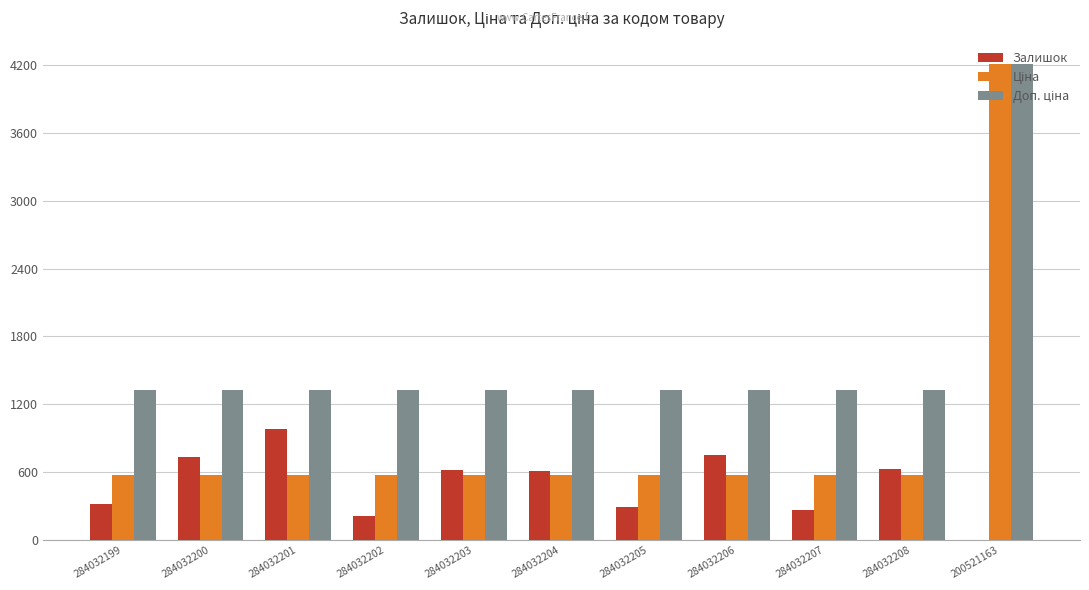

The Залишок series shows 207.7 at 284032206. True or false?

False